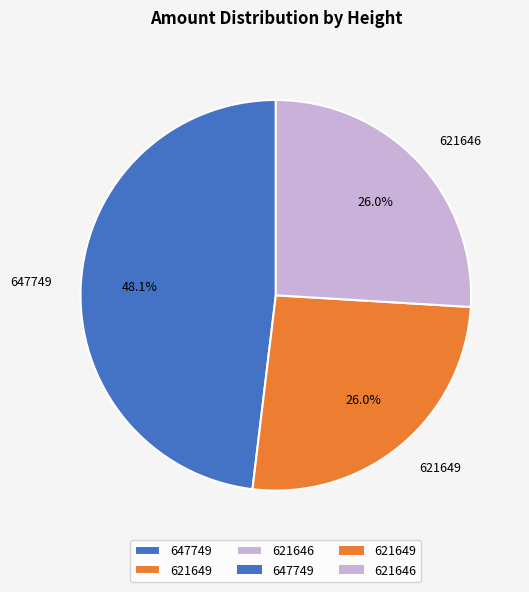

Between 647749 and 621646, which is larger?

647749